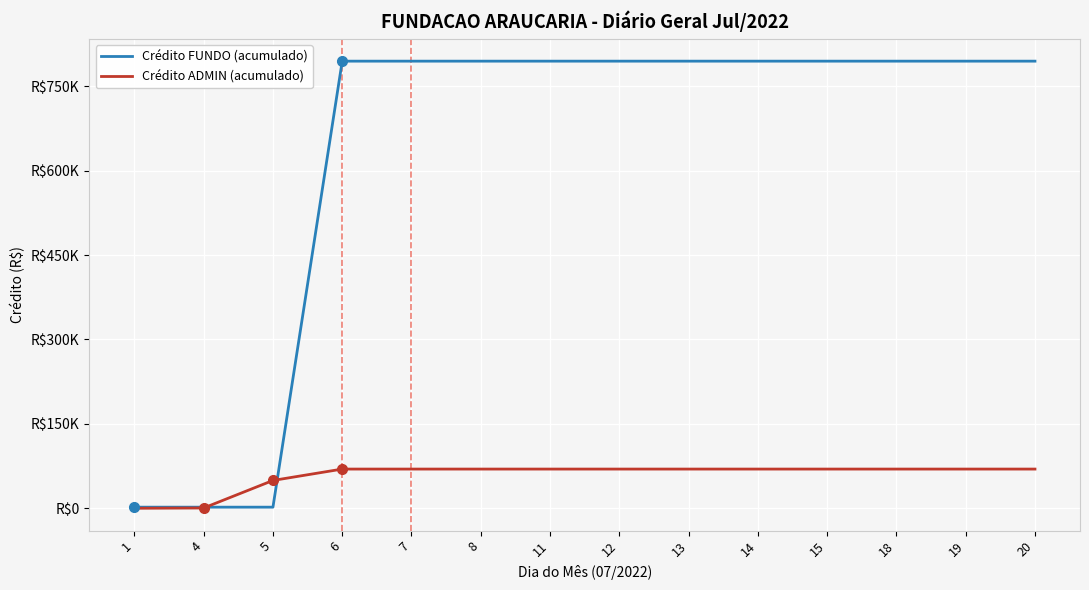

Does the chart have visible grid lines?

Yes